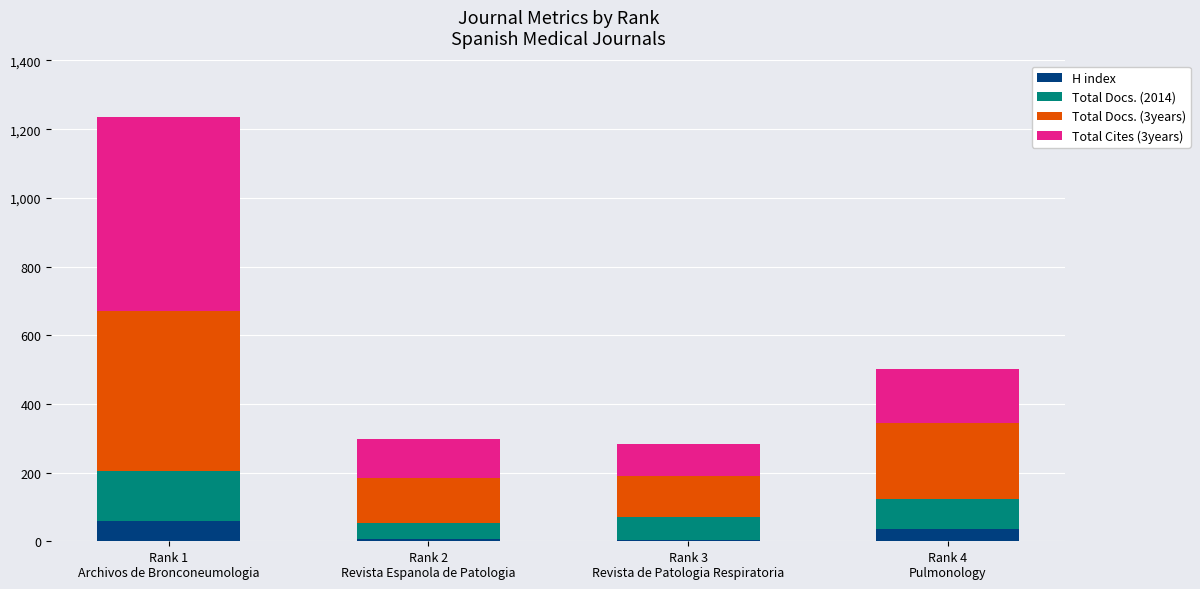

What are all the series names shown in the legend?

H index, Total Docs. (2014), Total Docs. (3years), Total Cites (3years)